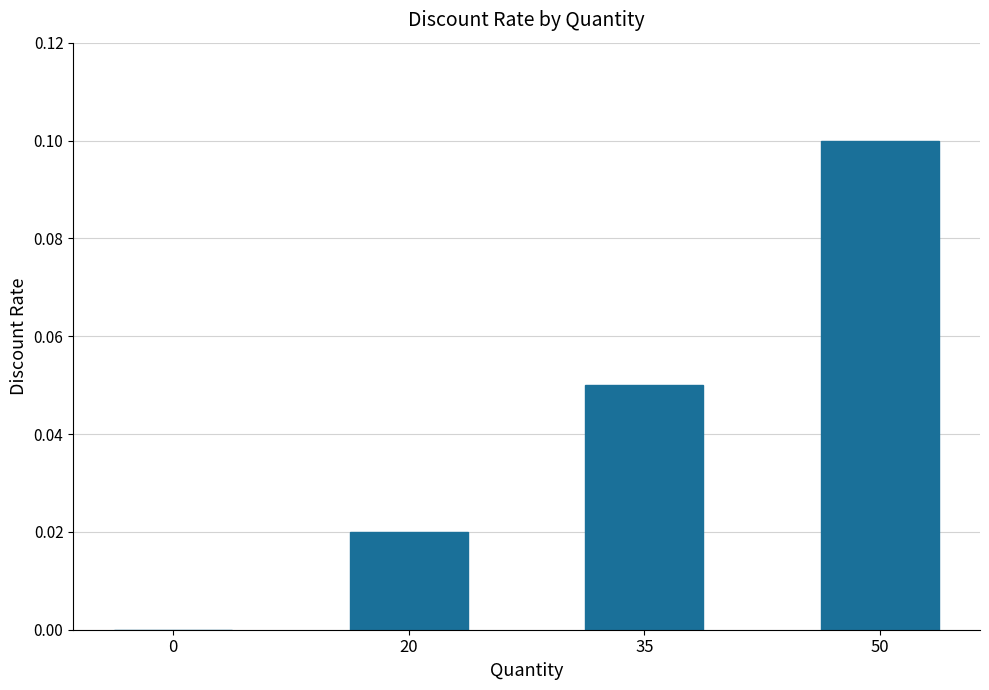

The chart shows a value of 0.0 at 50. True or false?

False